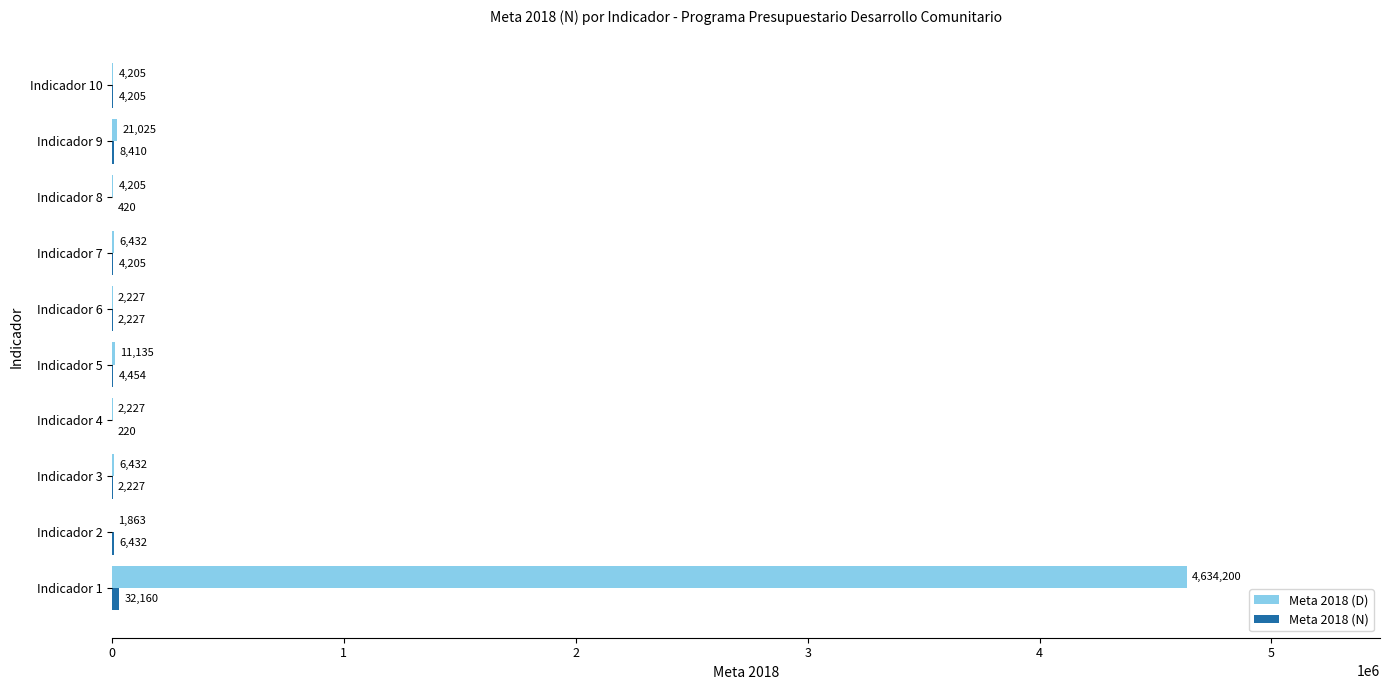

What is the sum of all Meta 2018 (D) values?

4693951